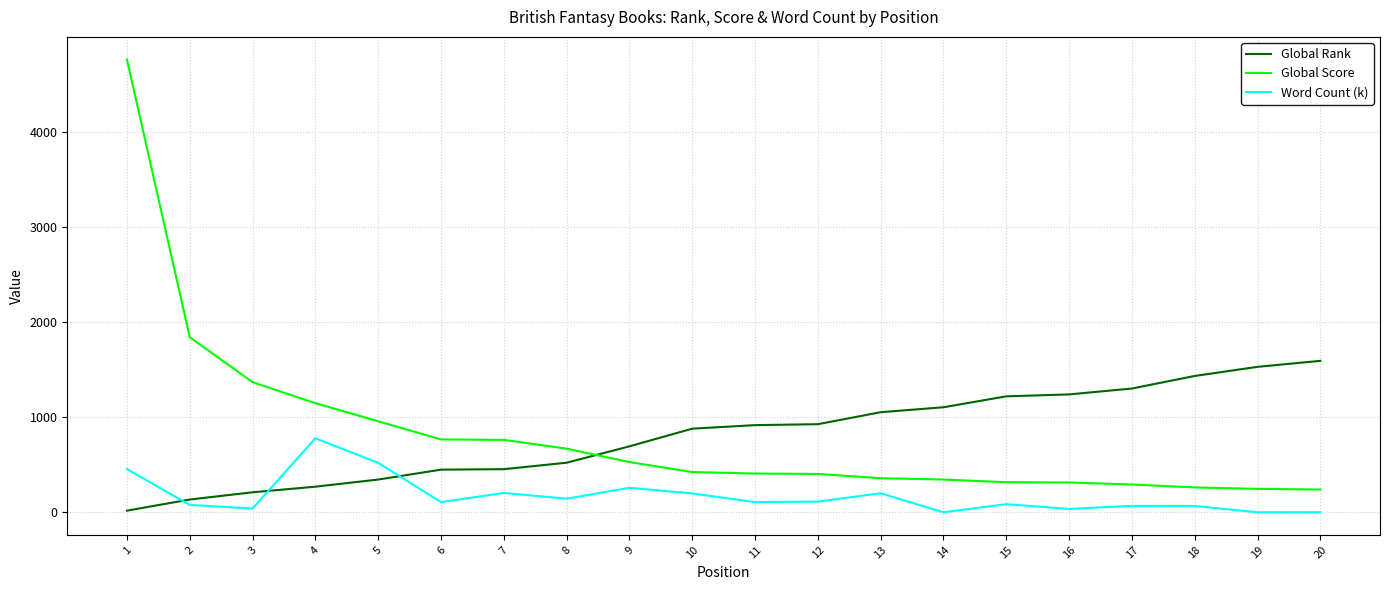

What is the maximum value for Global Score?

4760